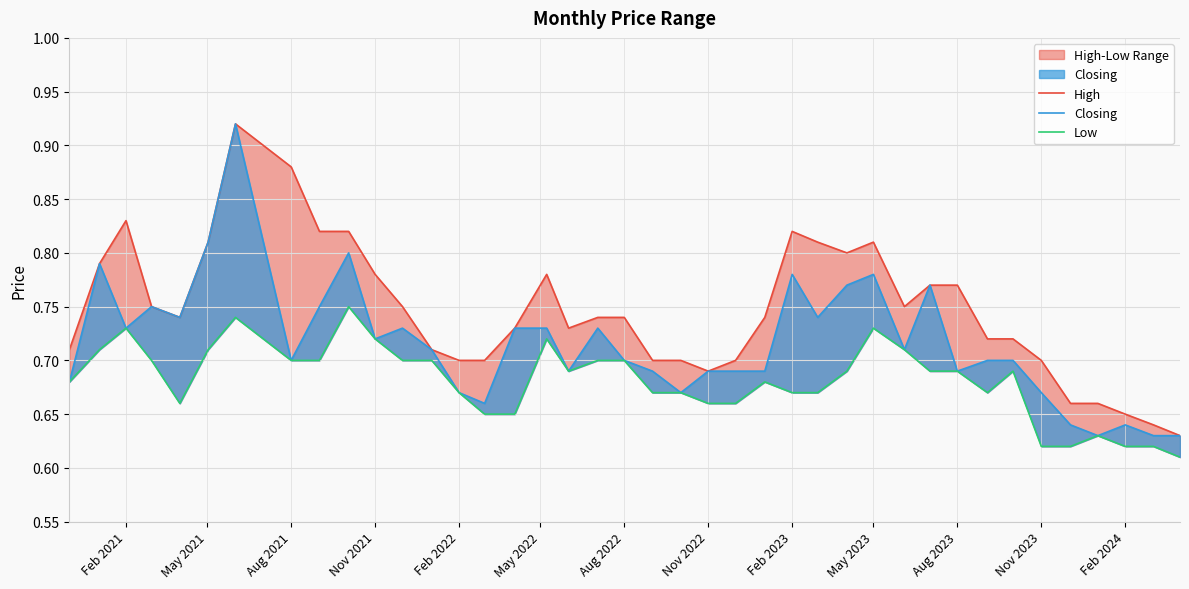

What is the lowest value of the Low series?

0.6